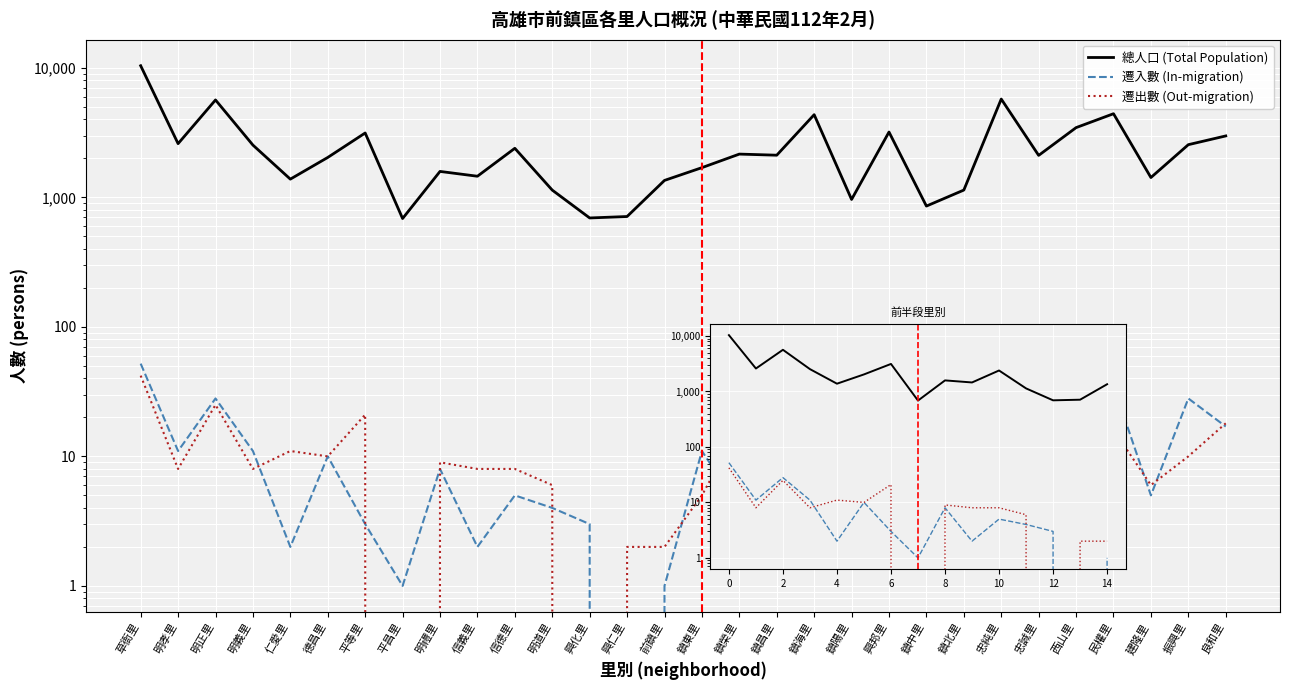

Is the value of 遷入數 at 民權里 greater than the value of 遷出數 at 良和里?

Yes